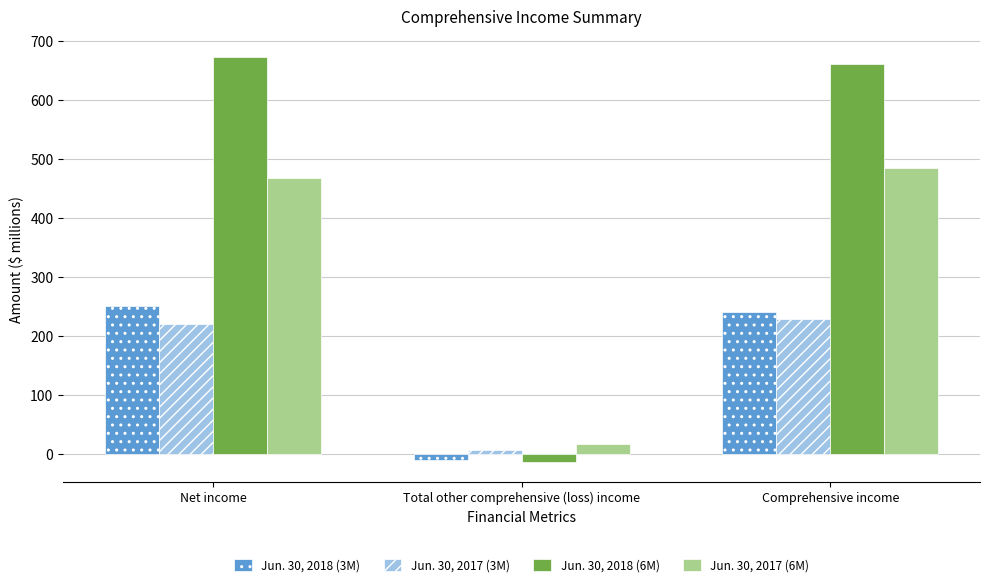

How many data points does each series have?

3